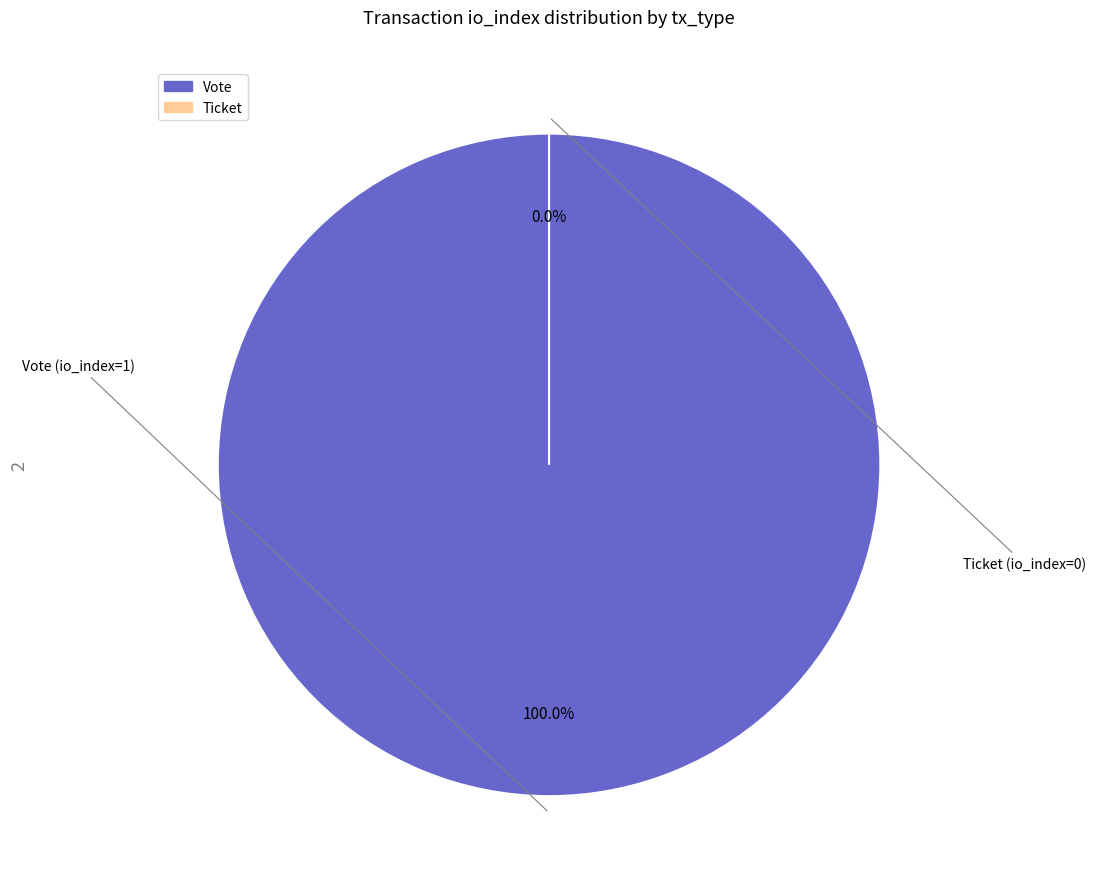

Count the number of slices in the pie.

2